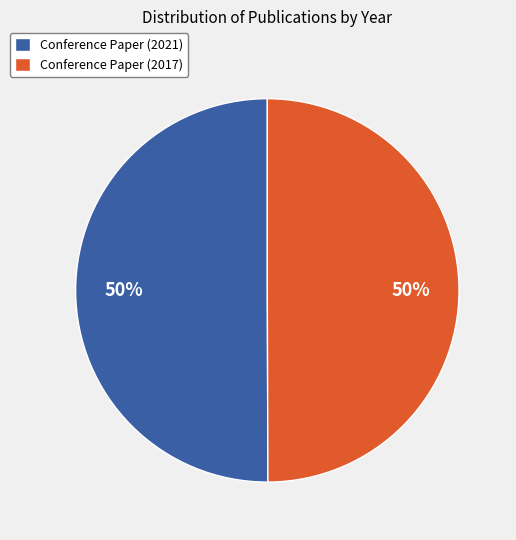

To the nearest percent, what is the combined percentage of Conference Paper (2021) and Conference Paper (2017)?

100%